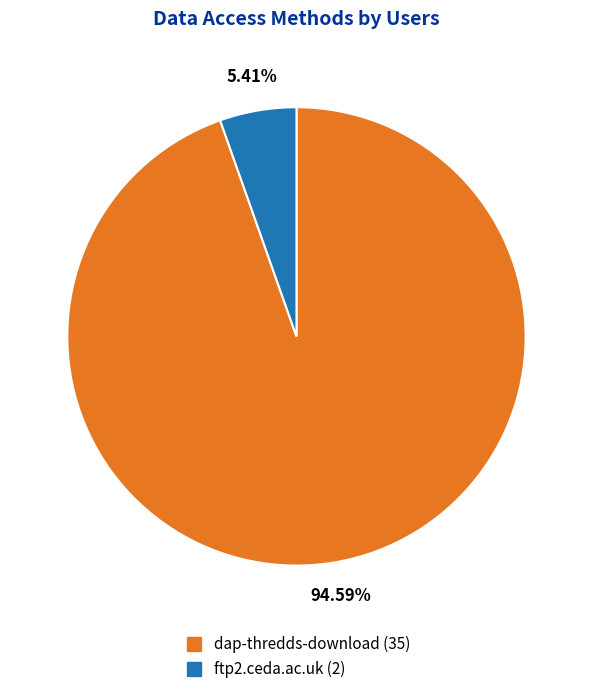

To the nearest percent, what is the difference between the dap-thredds-download and ftp2.ceda.ac.uk slice percentages?

89%